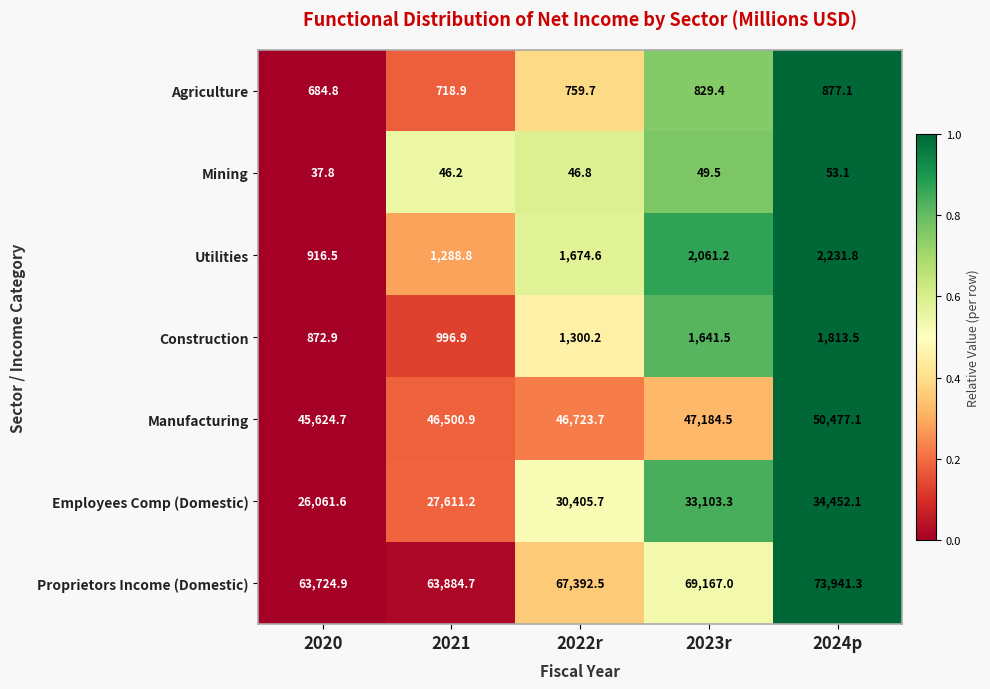

At which category is the sum across all series the highest?

2024p